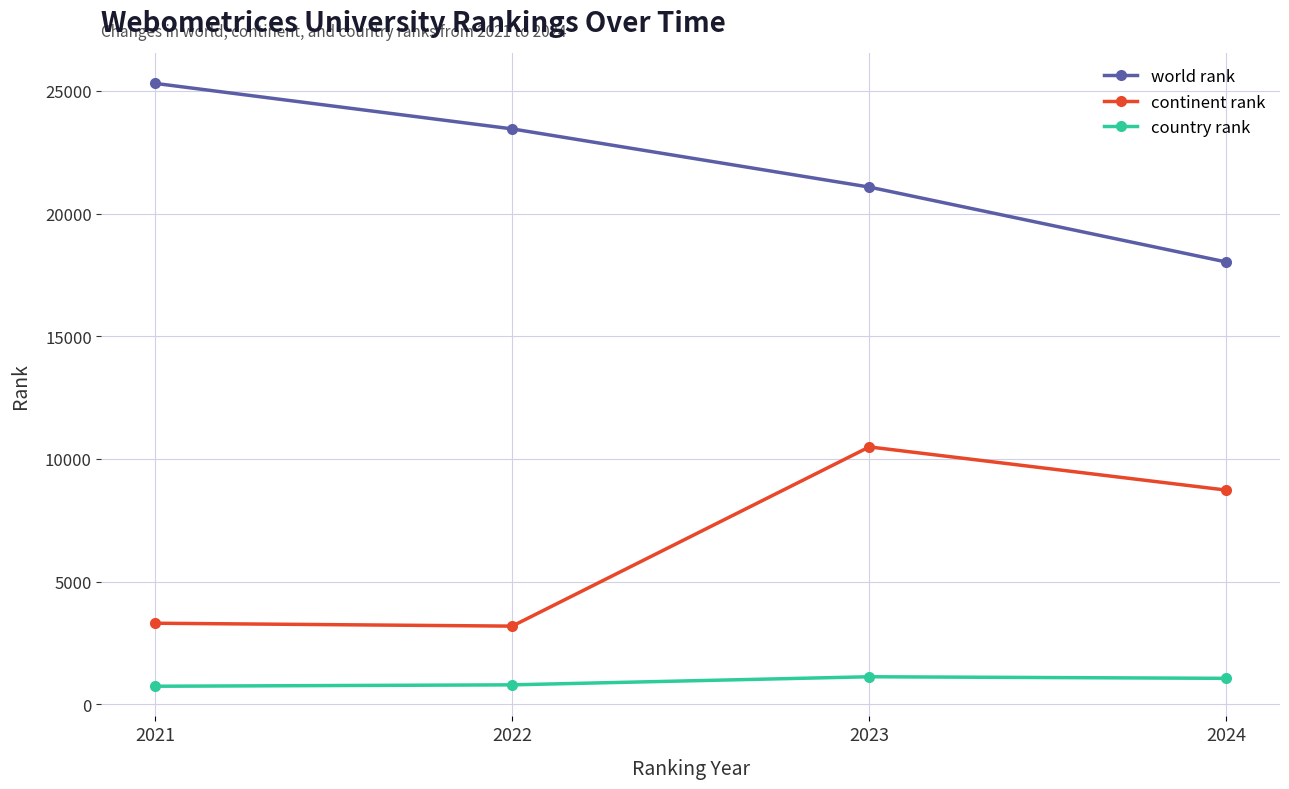

What is the value of the continent rank point at the 4th from the left?

8727